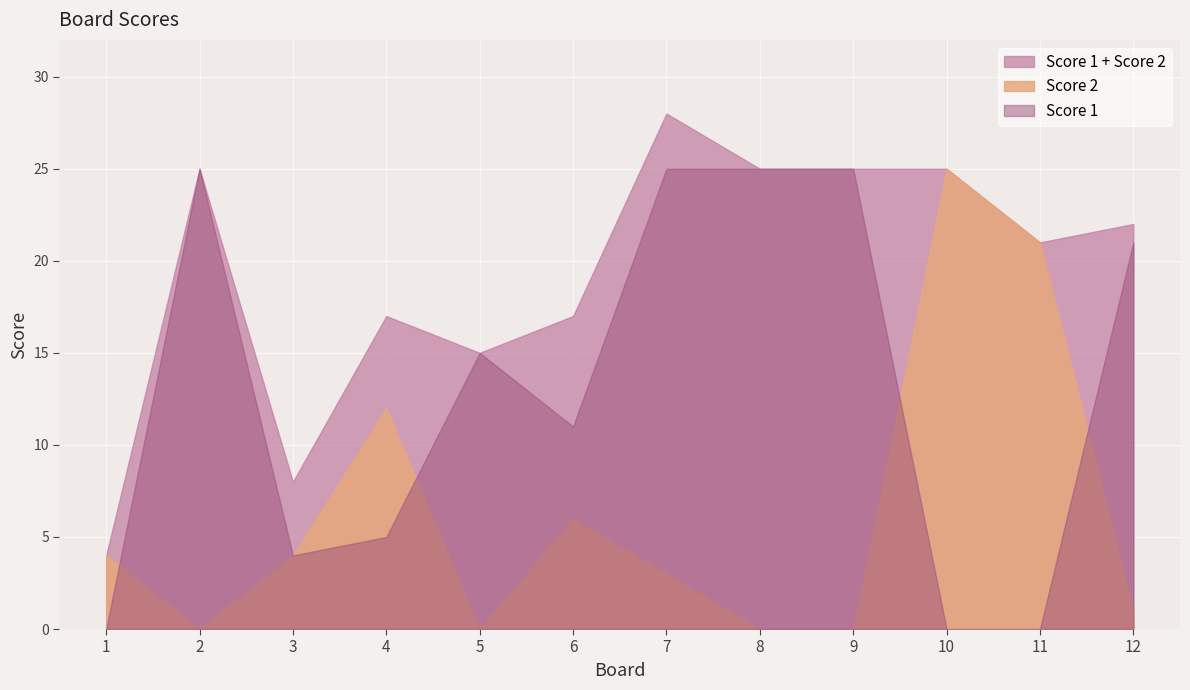

Which category has the lowest value in the Score 1 series?

1